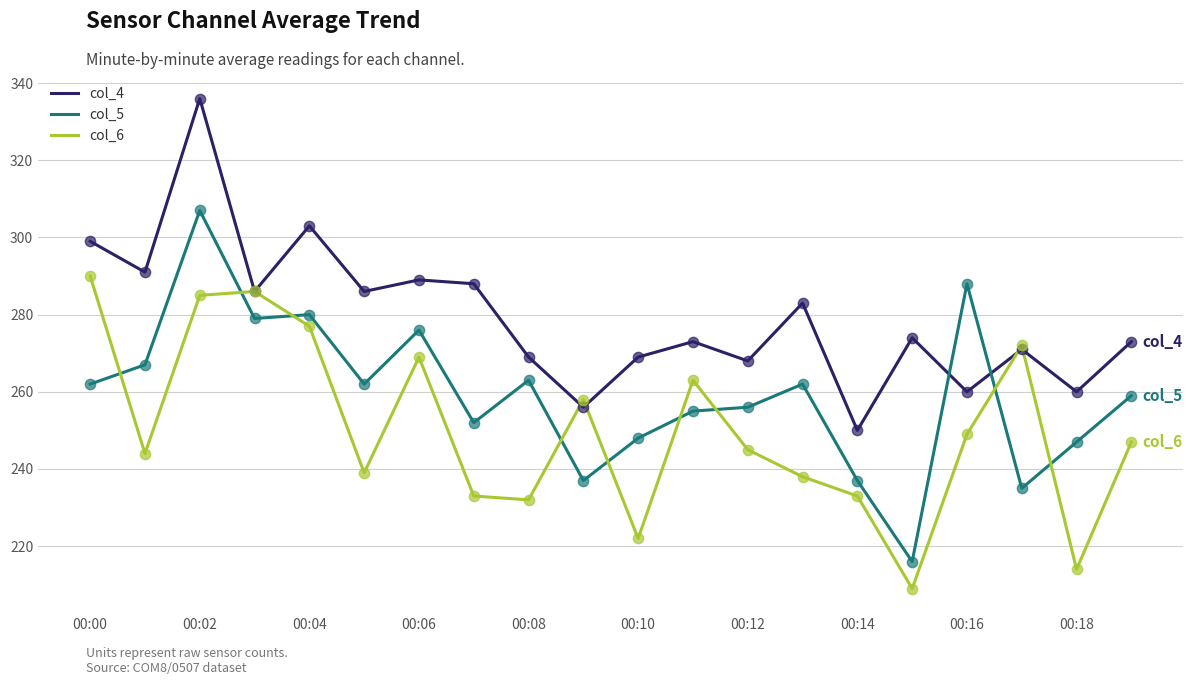

Rank the series by their average value, from highest to lowest.

col_4, col_5, col_6